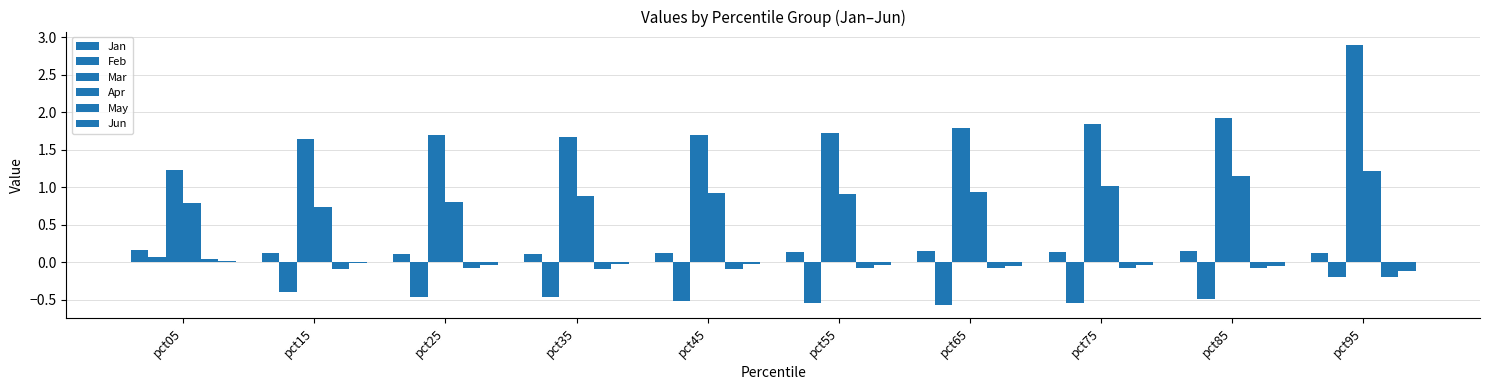

The May series shows -0.1 at pct75. True or false?

True